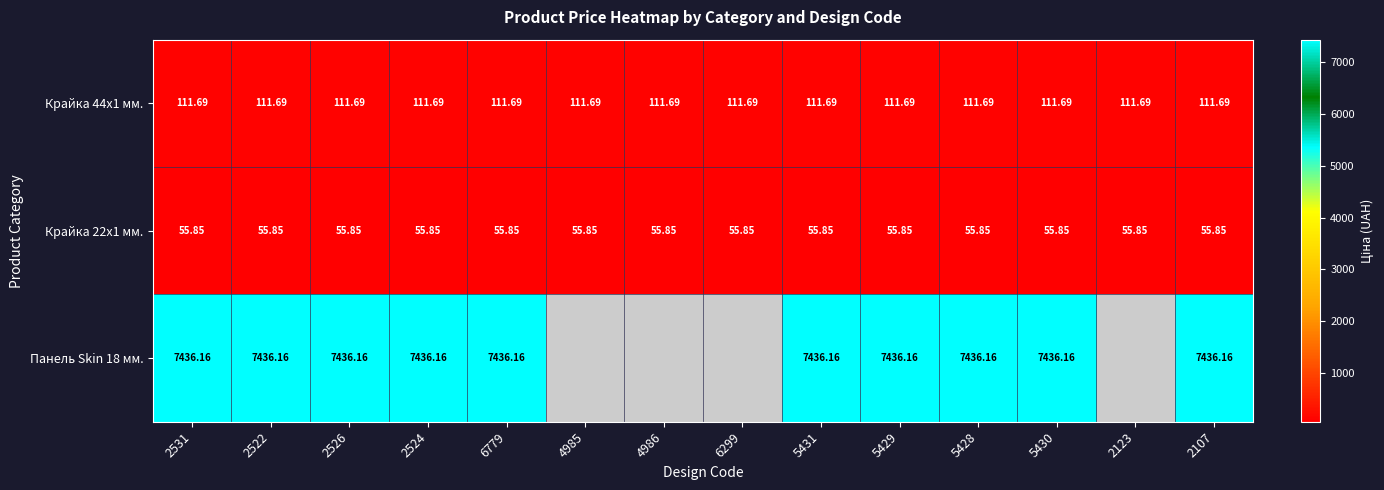

Which has a higher value, 2531 or 6299?

2531